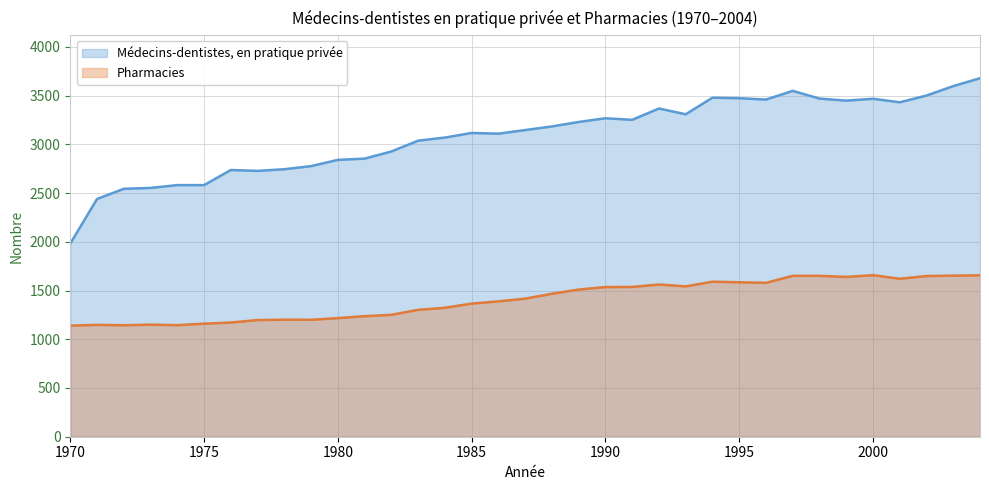

What is the minimum value shown in the chart?

1140